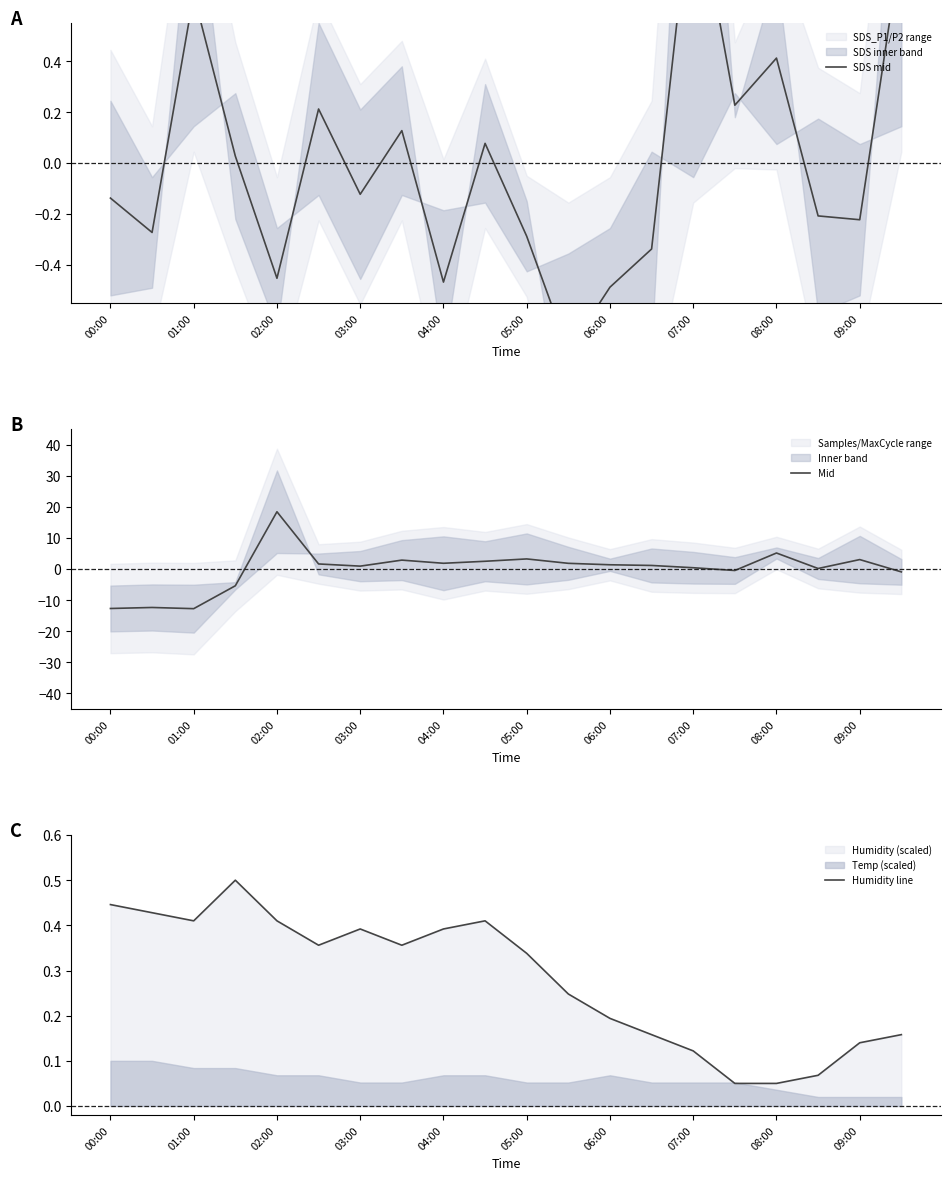

How many categories are shown in the chart?

20